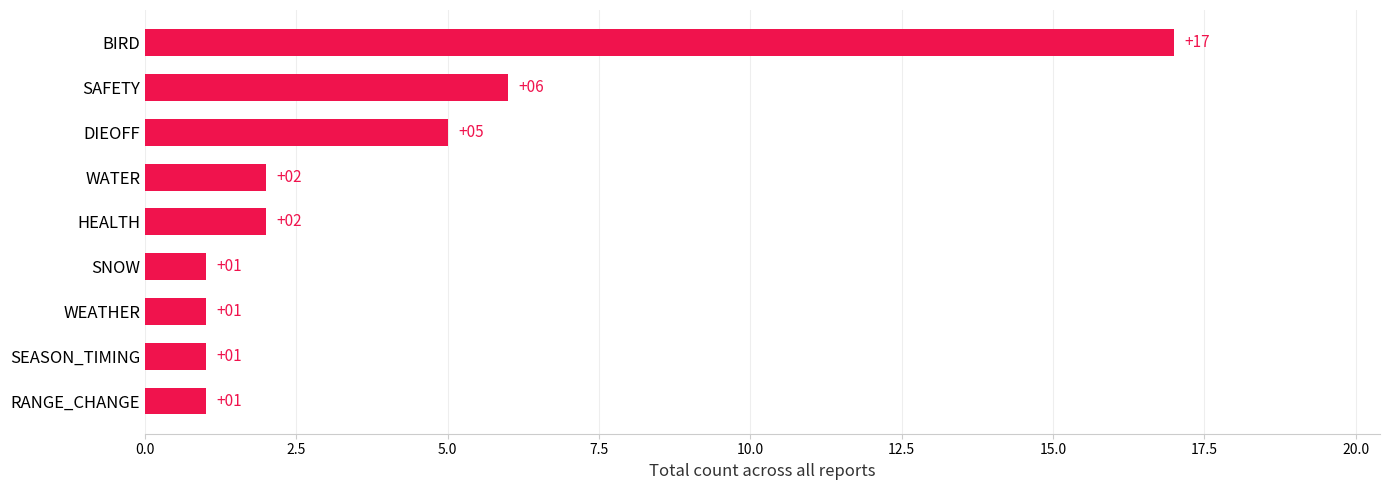

Read the value at SAFETY.

6